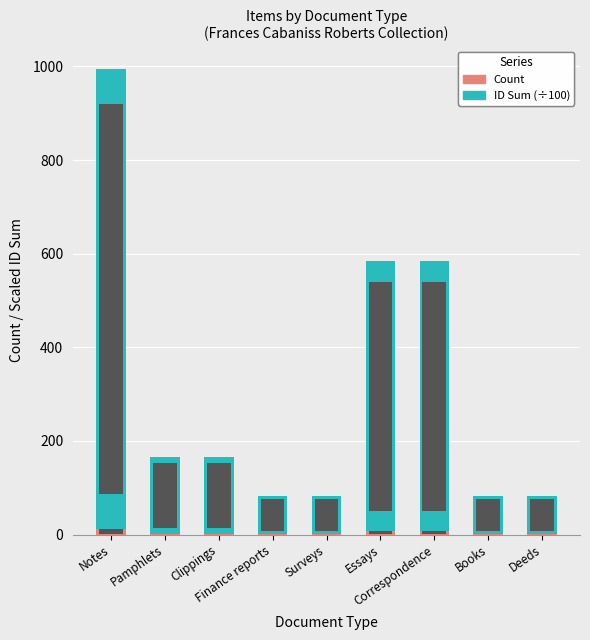

What is the maximum value for Count?

12.0